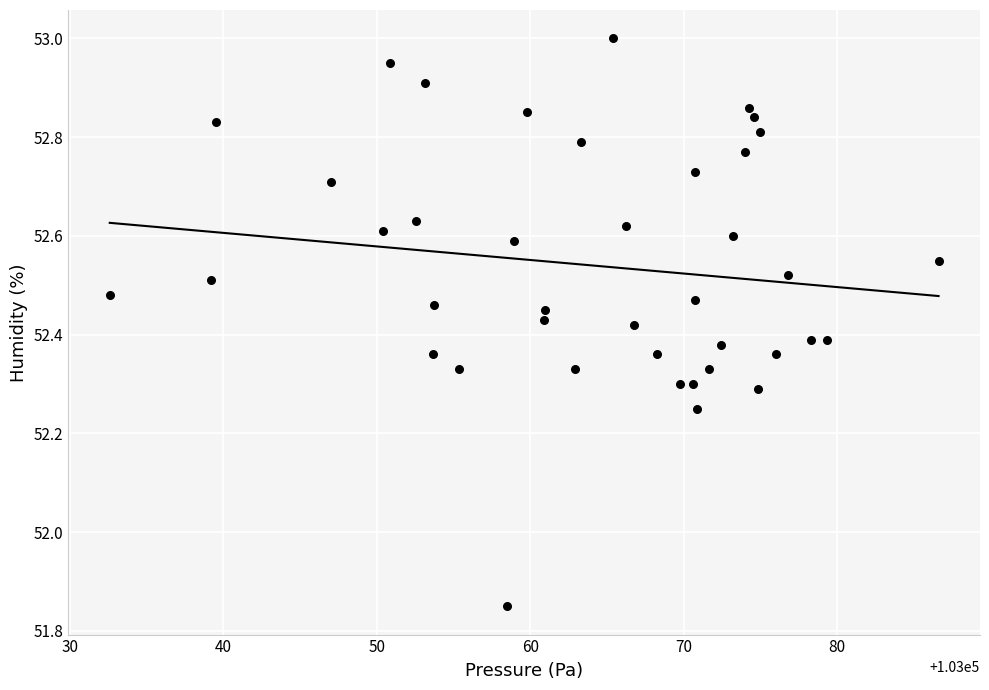

What is the range of X values (max minus min)?

54.0